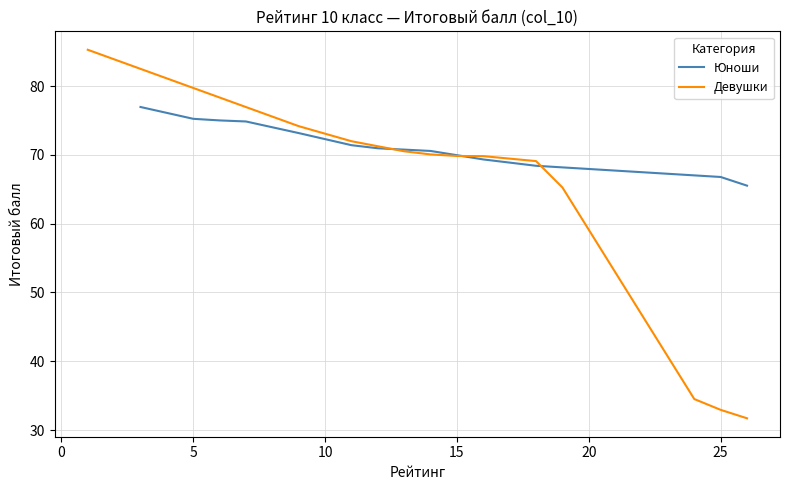

How many values in the Юноши series exceed 71?

6